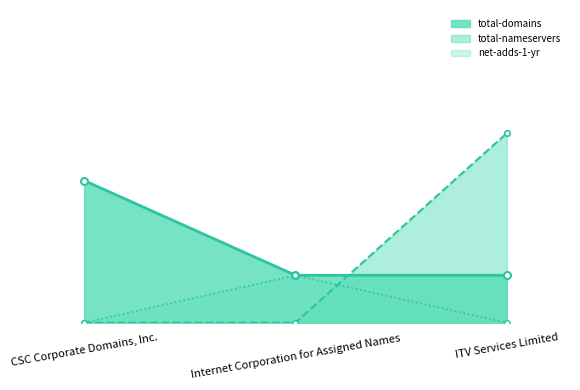

How many distinct data groups are displayed?

3